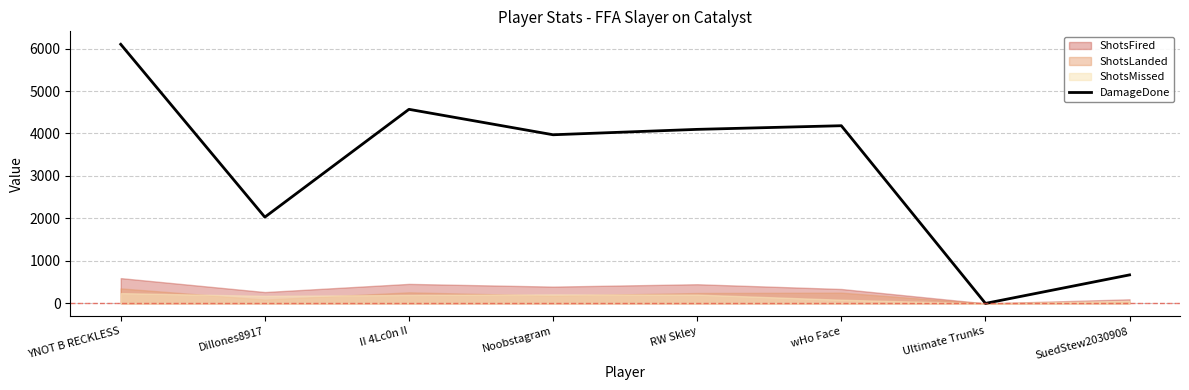

What is the value of the 1st point from the left?

6100